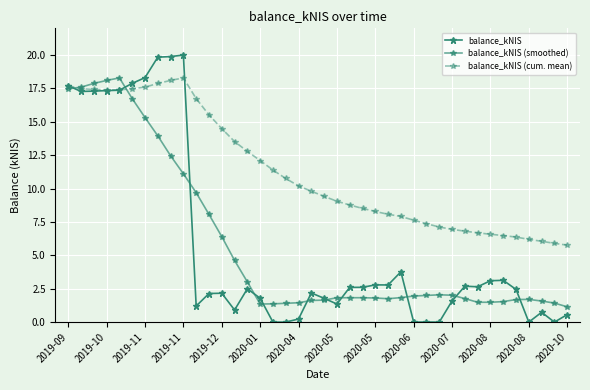

How many lines are shown in the chart?

3